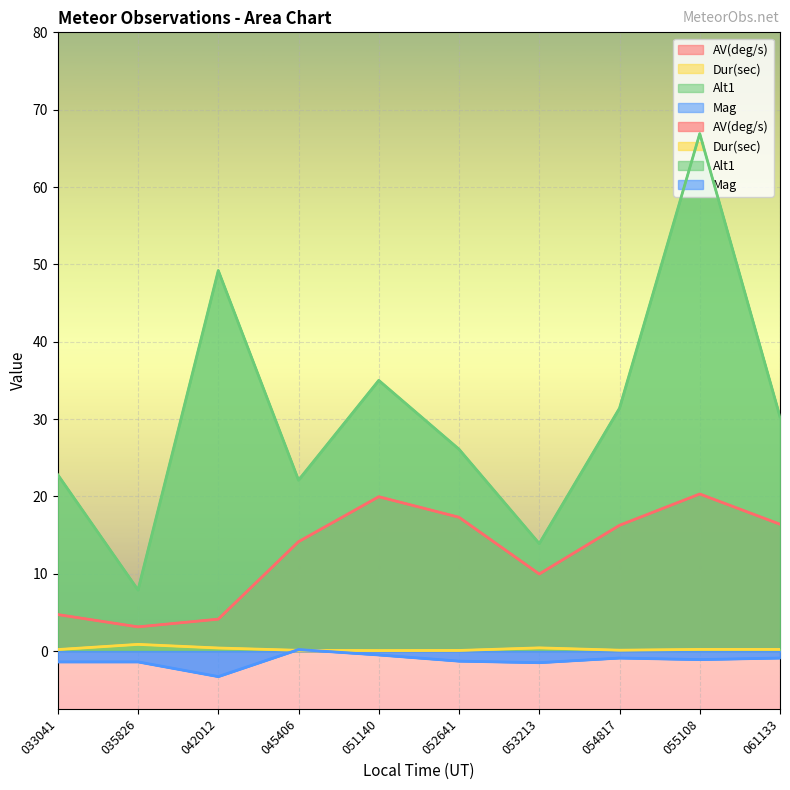

What is the maximum value shown in the chart?

66.9